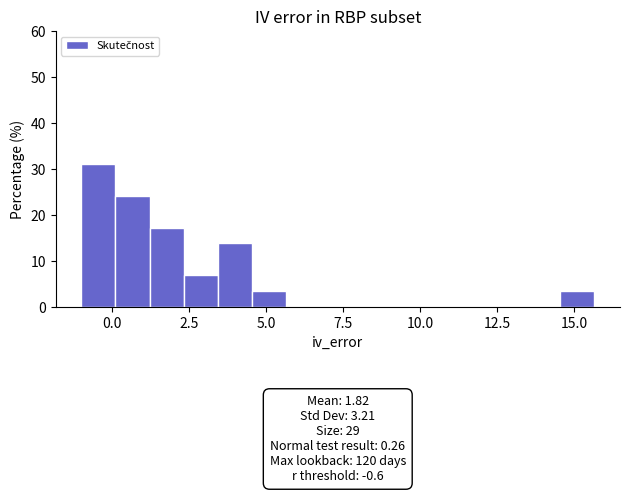

Around what value on the x-axis is the tallest bar? Give the approximate position of its centre, as read against the axis.

-0.5